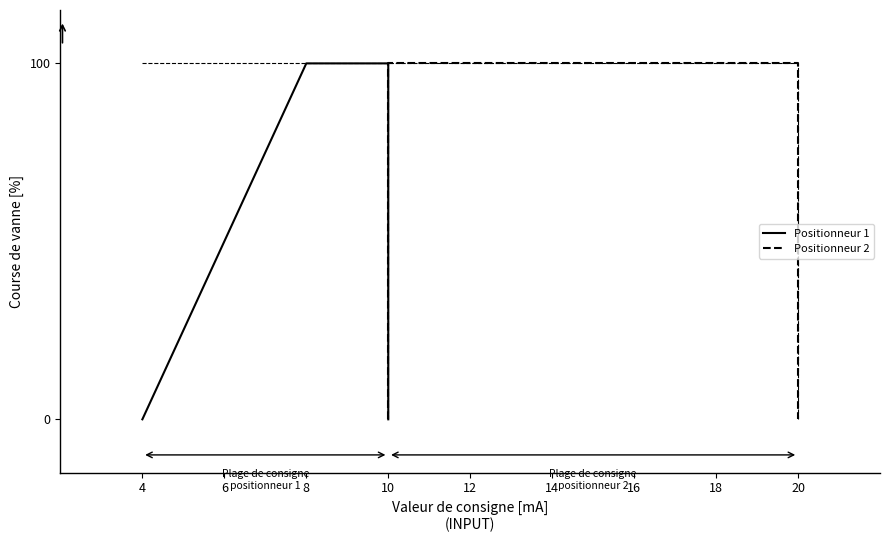

Is it true that Positionneur 1 equals -67 at 10?

False